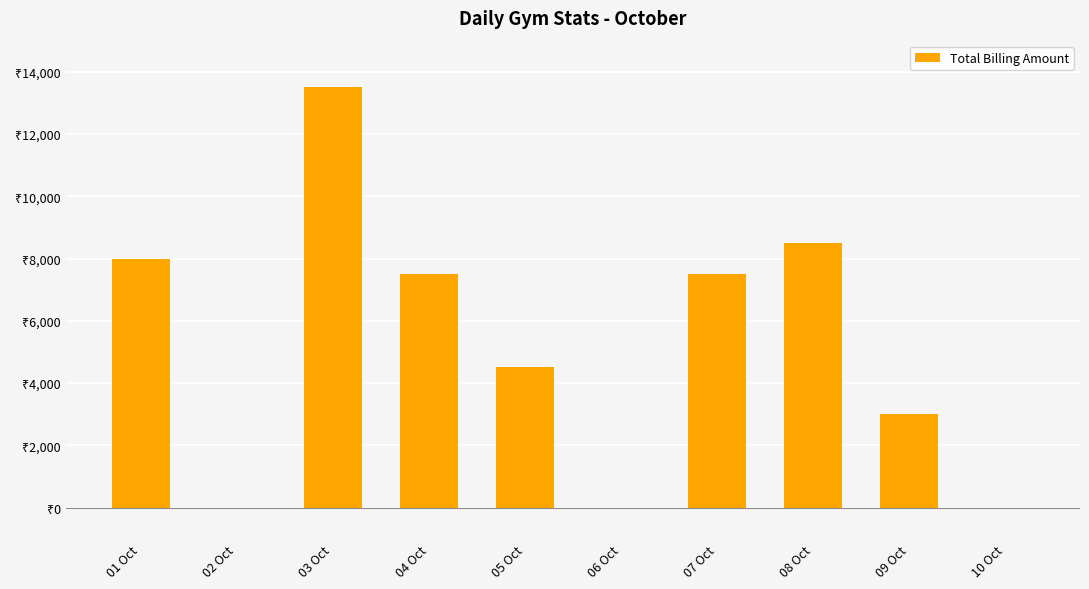

Reading left to right, extract all data points from this chart.

8000	0	13500	7500	4500	0	7500	8500	3000	0